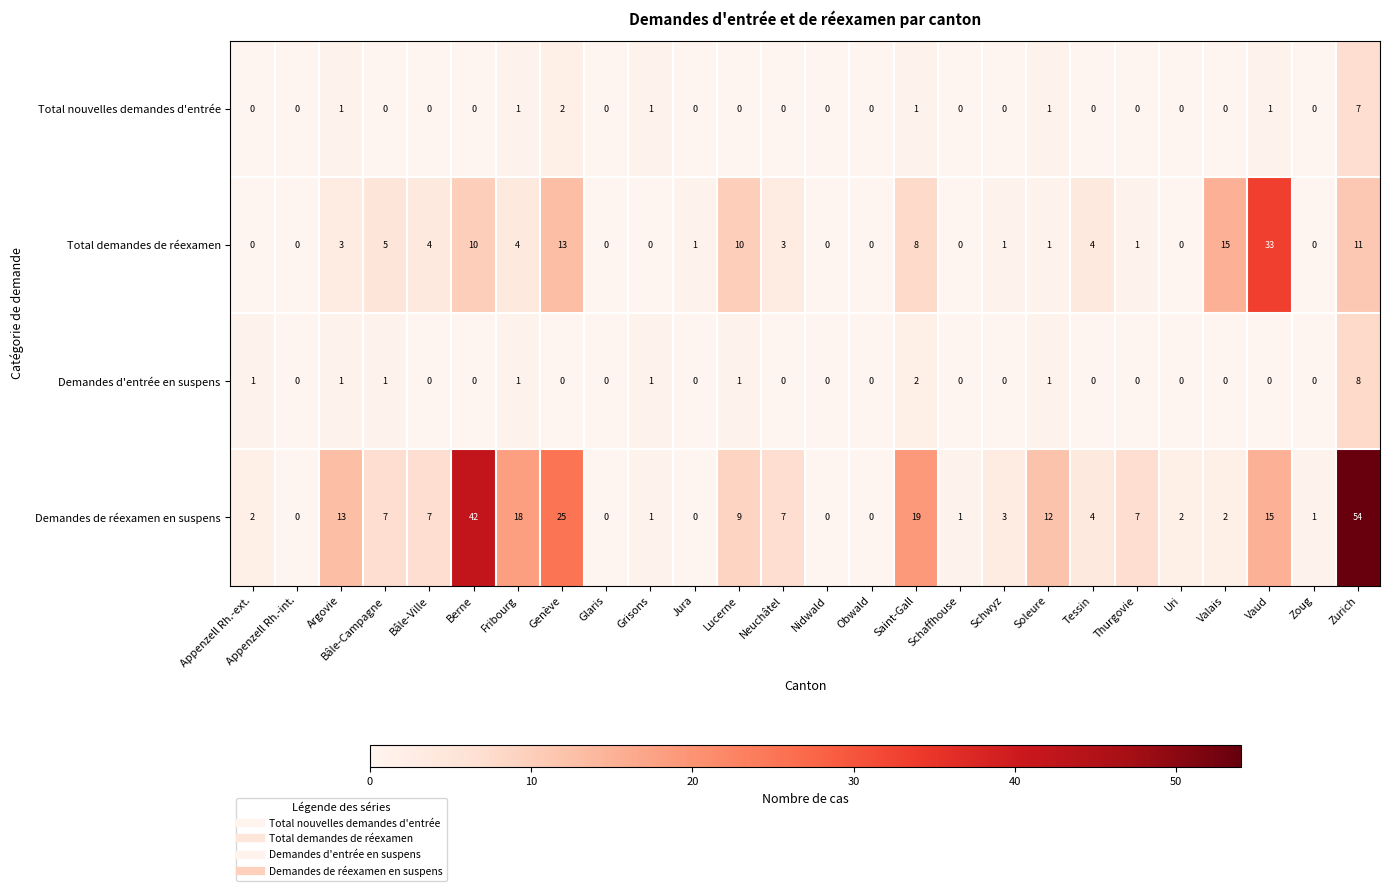

How many categories are shown in the chart?

26